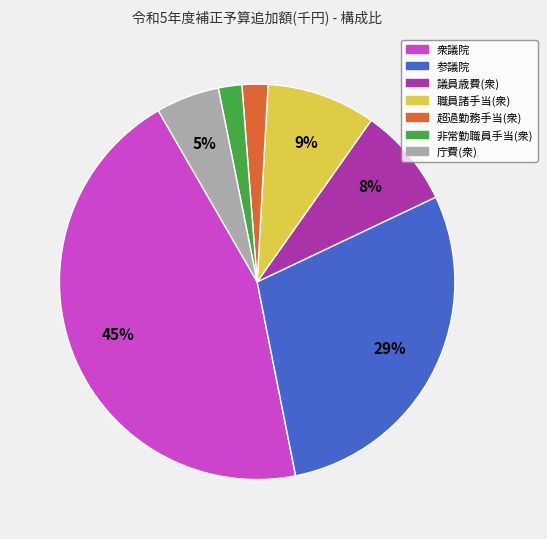

True or false: 衆議院 accounts for 52% of the total.

False